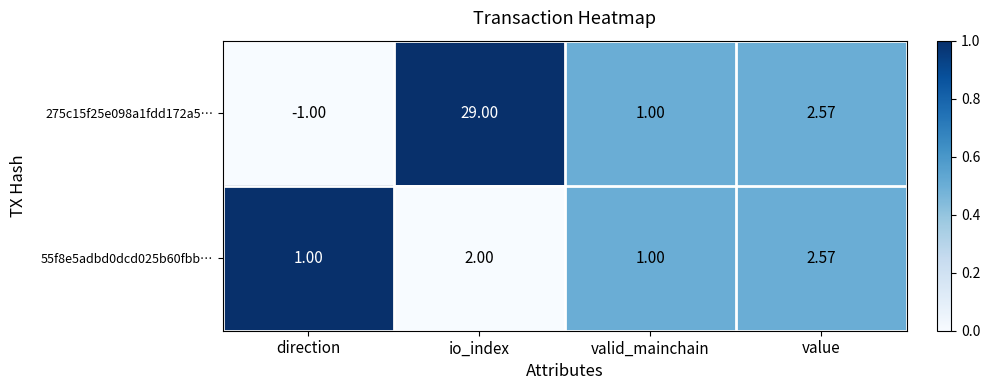

At which category is the sum across all series the highest?

io_index